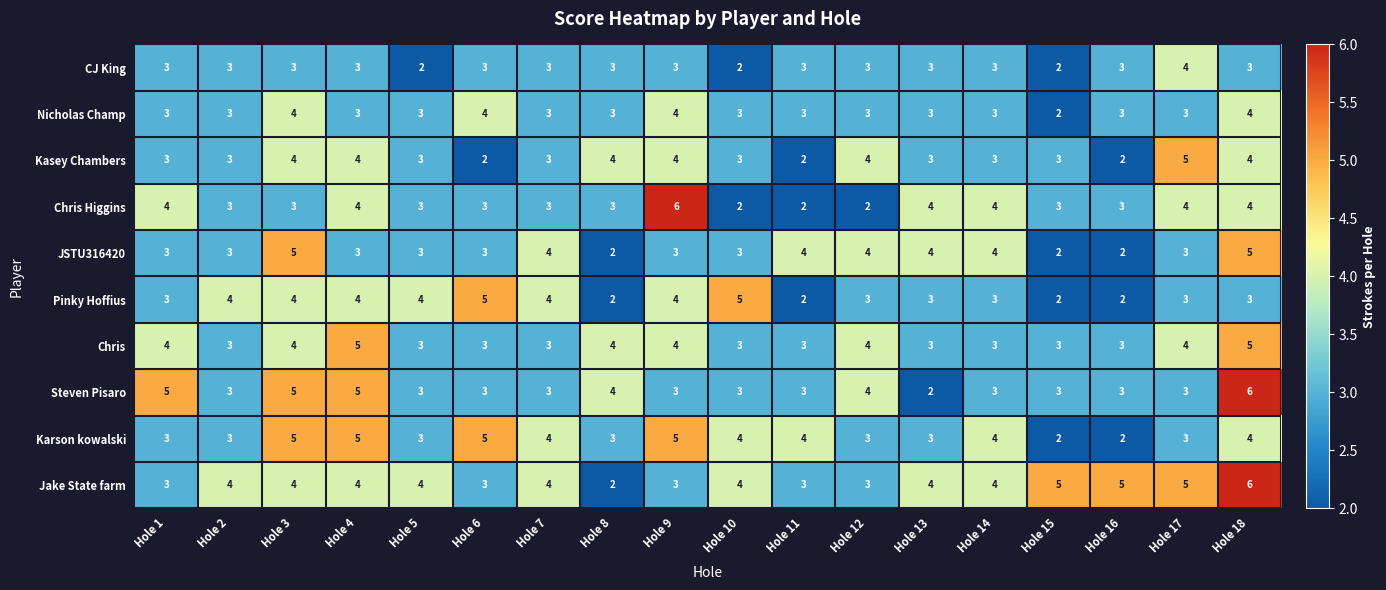

Which series changed the most between Hole 2 and Hole 16?

Pinky Hoffius